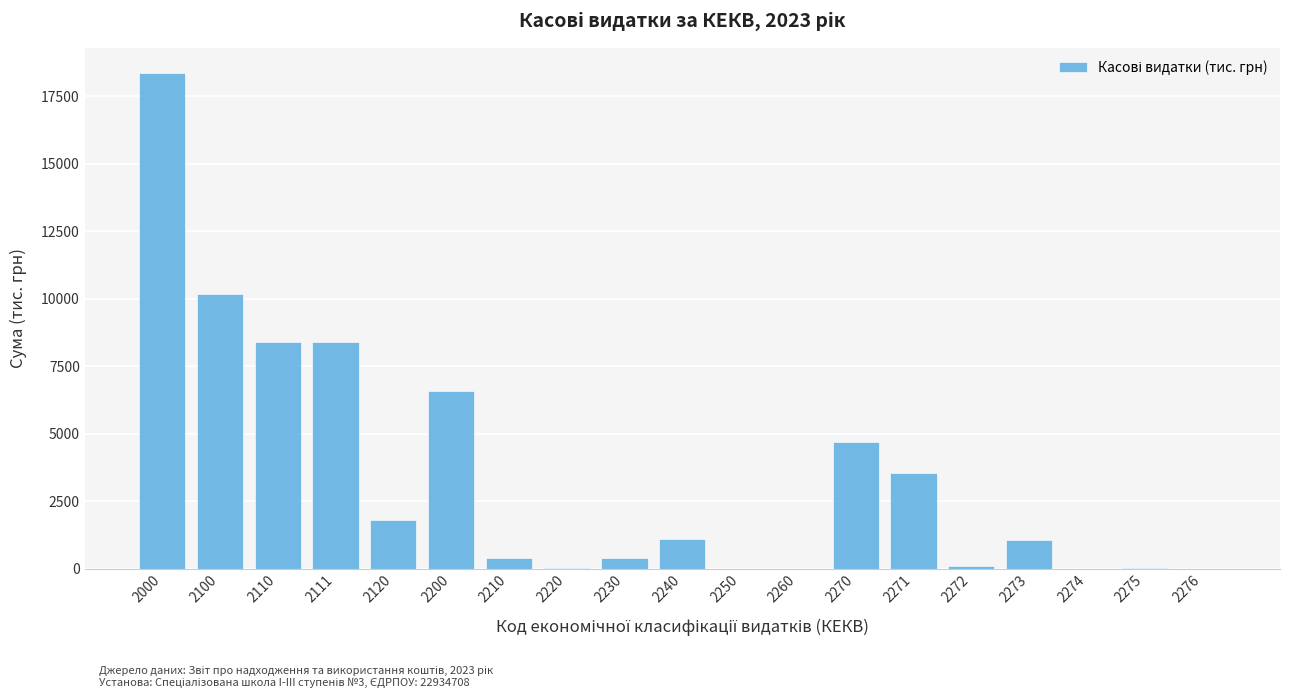

The chart shows a value of 2238.2 at 2200. True or false?

False